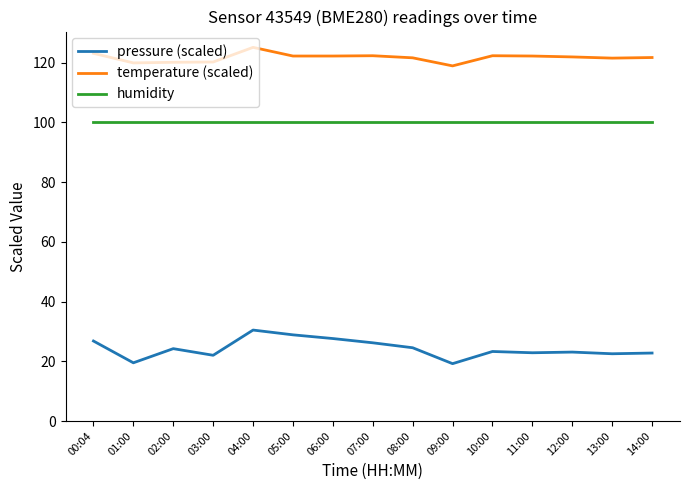

The pressure (scaled) series shows 28.9 at 05:00. True or false?

True